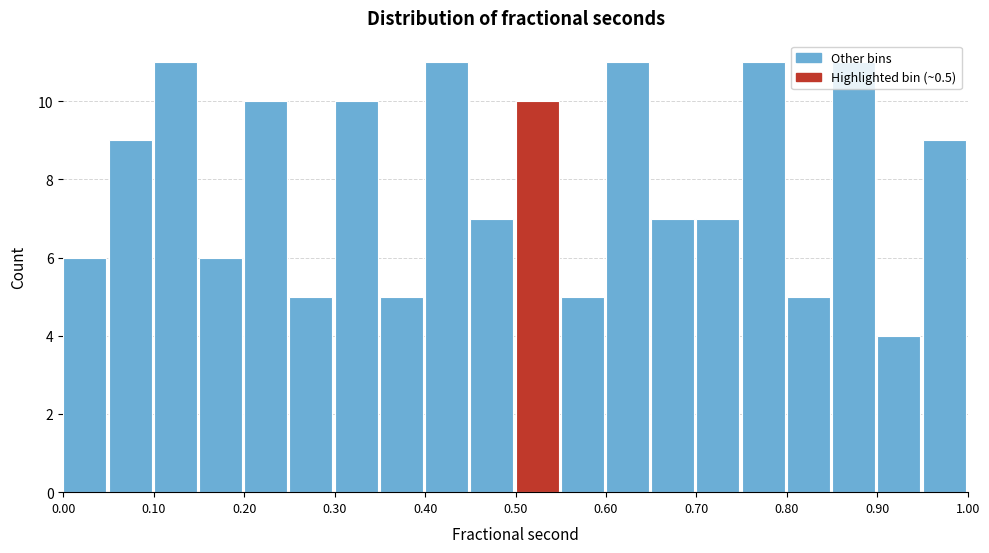

How tall is the bar that spans 0.60 to 0.65 on the x-axis? The values are not printed on the chart, so give them approximately, as read against the axis.

11